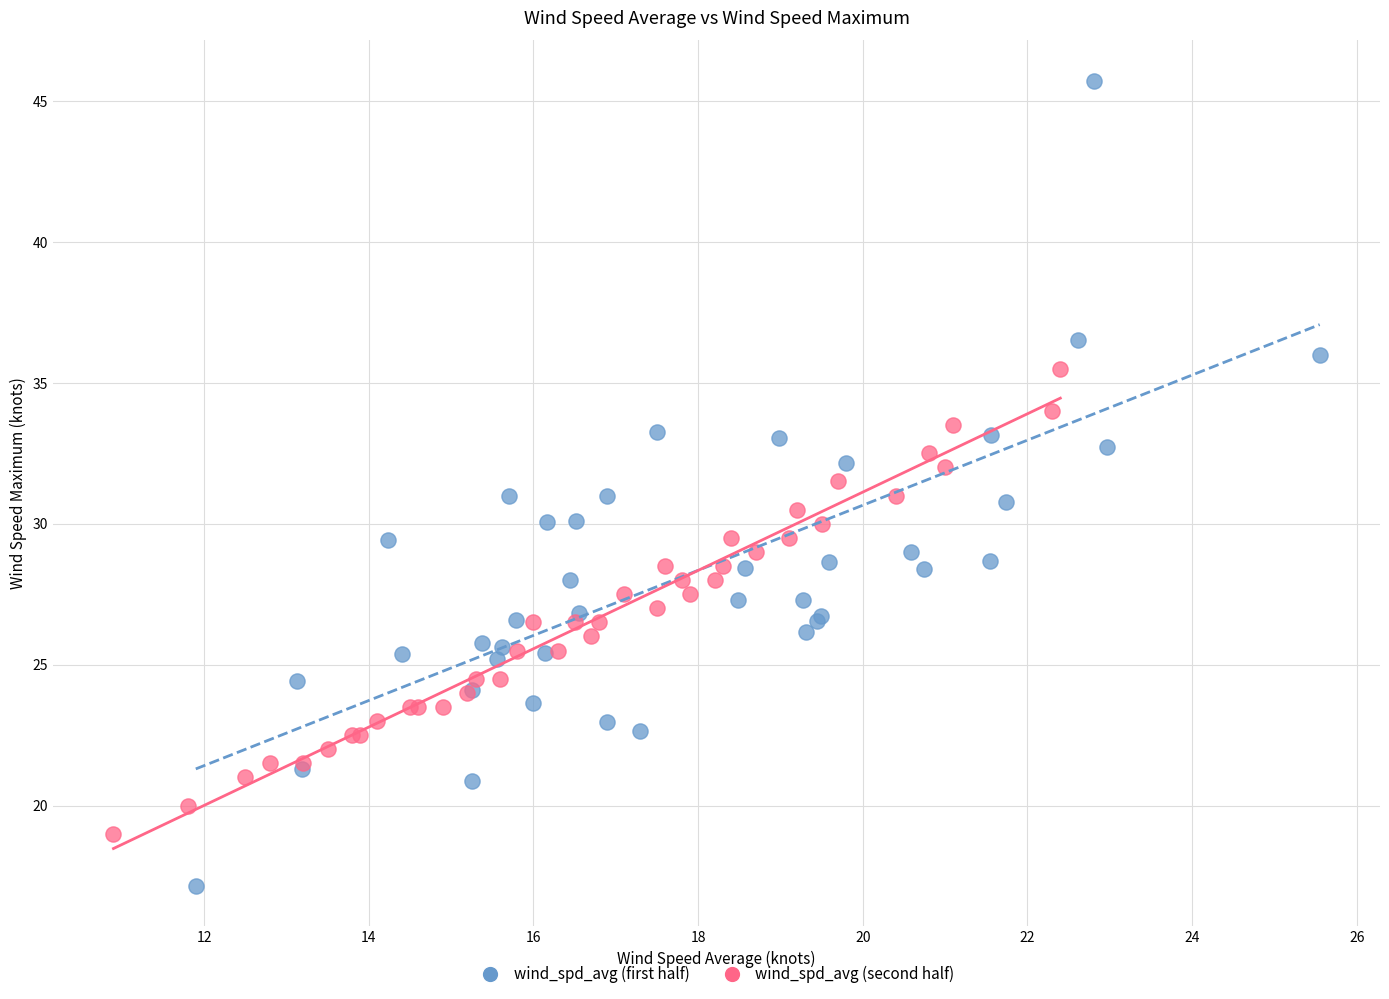

Which series reaches the maximum Y coordinate?

wind_spd_avg (first half)